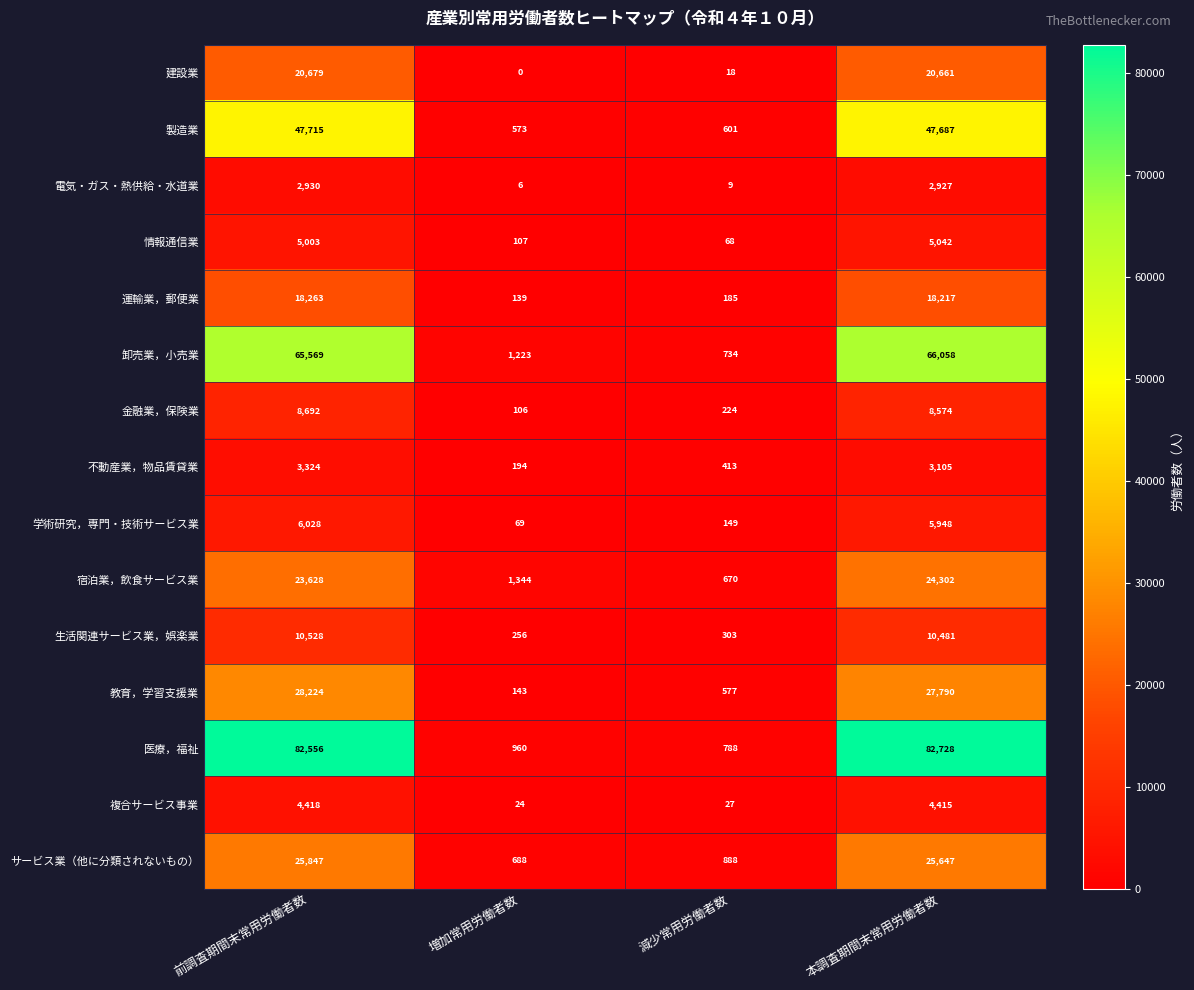

What is the total value across all series at 減少常用労働者数?

5654